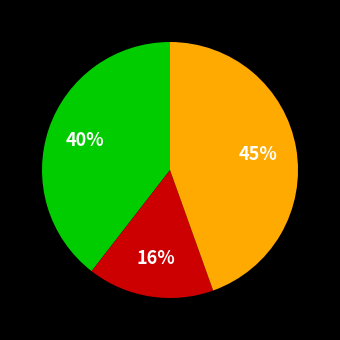

To the nearest percent, what is the difference between the largest and smallest slice percentages?

29%